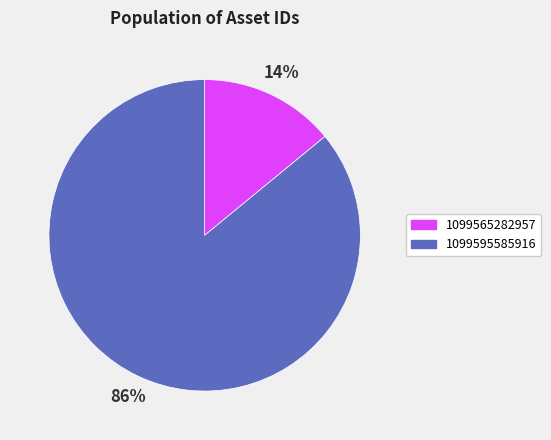

To the nearest percent, what is the difference between the 1099565282957 and 1099595585916 slice percentages?

72%